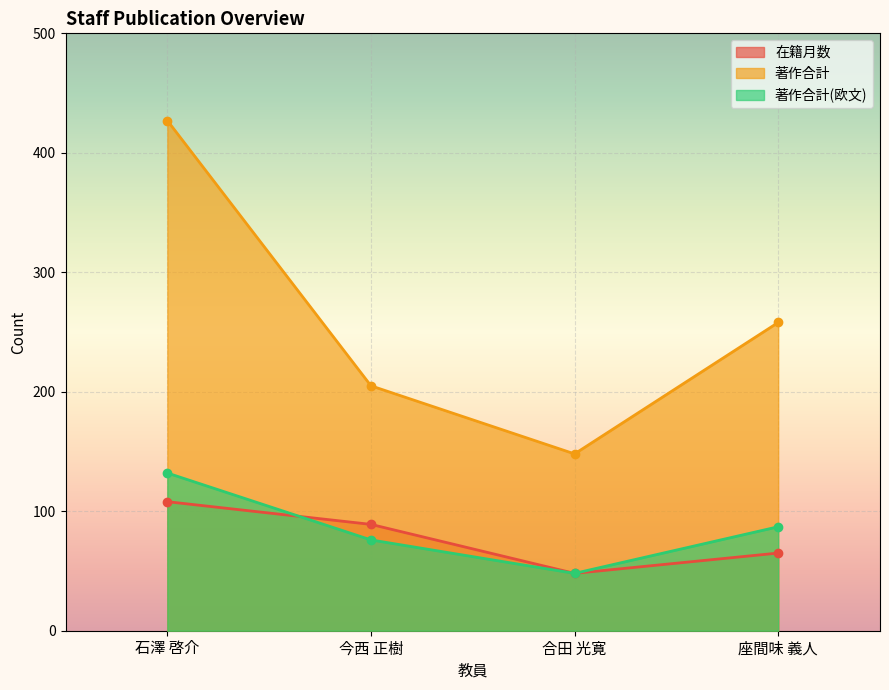

What is the difference between the 著作合計(欧文) values at 合田 光寛 and 今西 正樹?

28